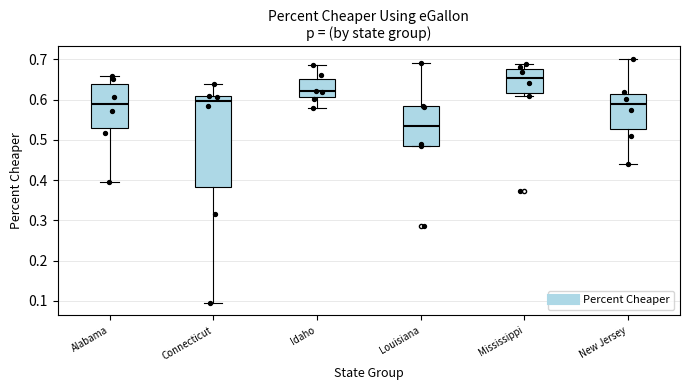

Reading left to right, read every box against the y-axis: the position of its median line, the range the box covers, and the ends of its whiskers. The values are not printed on the chart, so give them approximately, as read against the axis.

Alabama: median 0.59, box 0.53 to 0.64, whiskers 0.39 to 0.66
Connecticut: median 0.60, box 0.38 to 0.61, whiskers 0.09 to 0.64
Idaho: median 0.62, box 0.61 to 0.65, whiskers 0.58 to 0.68
Louisiana: median 0.54, box 0.49 to 0.58, whiskers 0.48 to 0.69
Mississippi: median 0.65, box 0.62 to 0.68, whiskers 0.61 to 0.69
New Jersey: median 0.59, box 0.53 to 0.61, whiskers 0.44 to 0.70